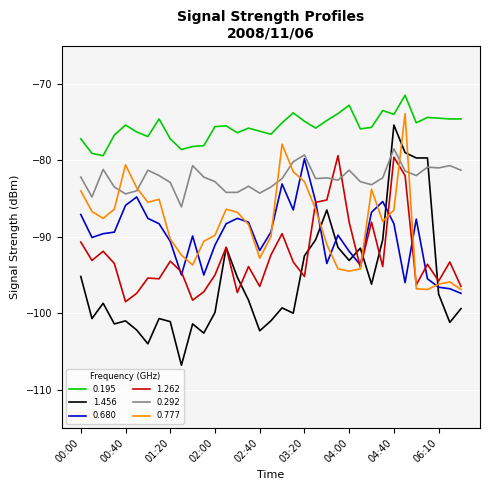

True or false: 1.456 and 0.195 intersect in this chart.

False